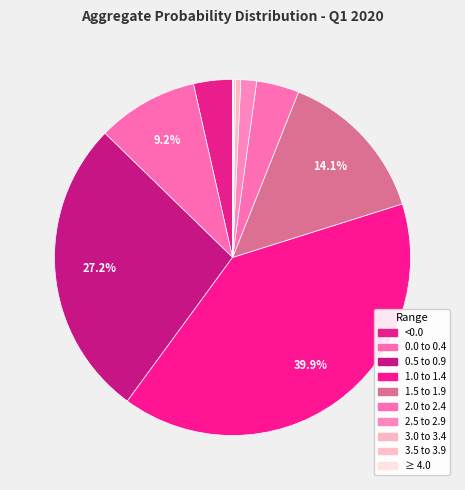

Is it true that 0.0 to 0.4 is 23% of the pie?

False